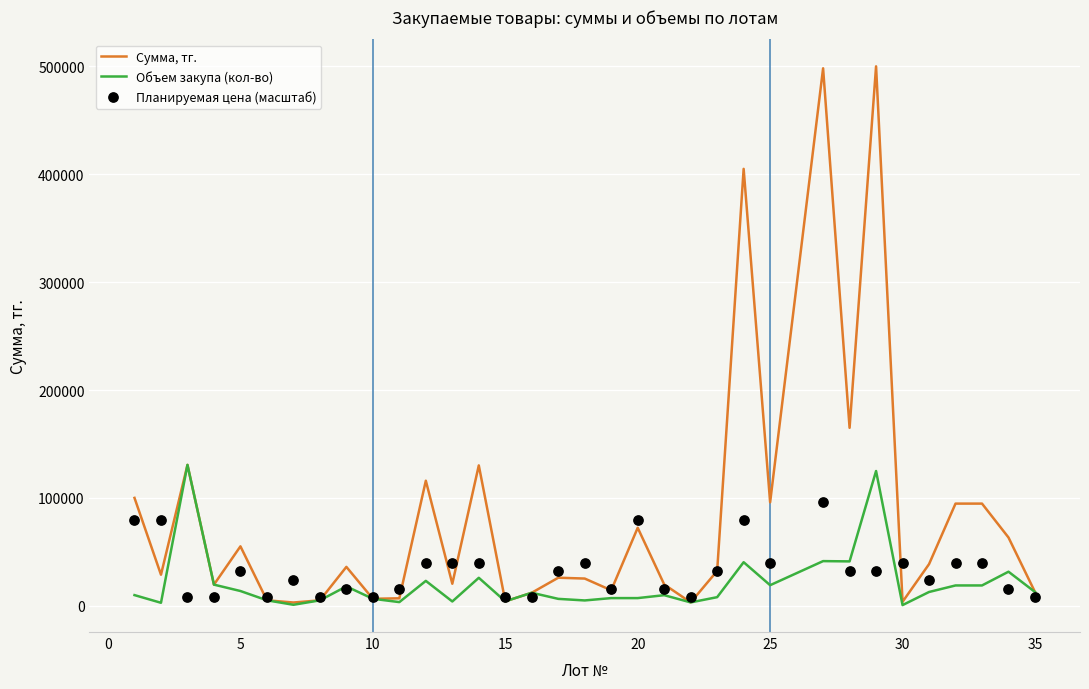

What is the maximum value for Сумма, тг.?

500000